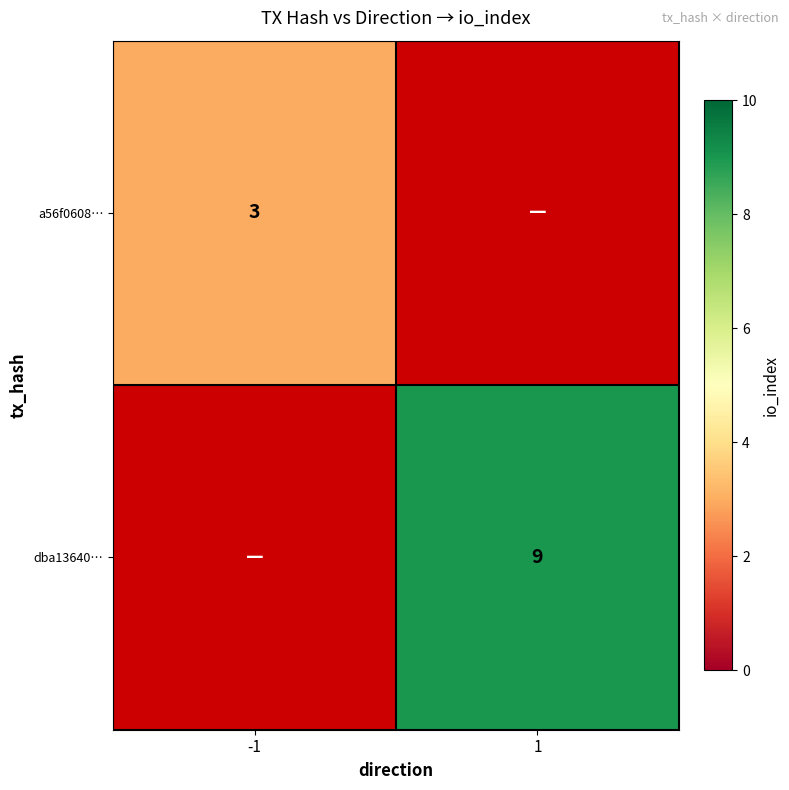

True or false: dba13640… has a value of 9 at 1.

True